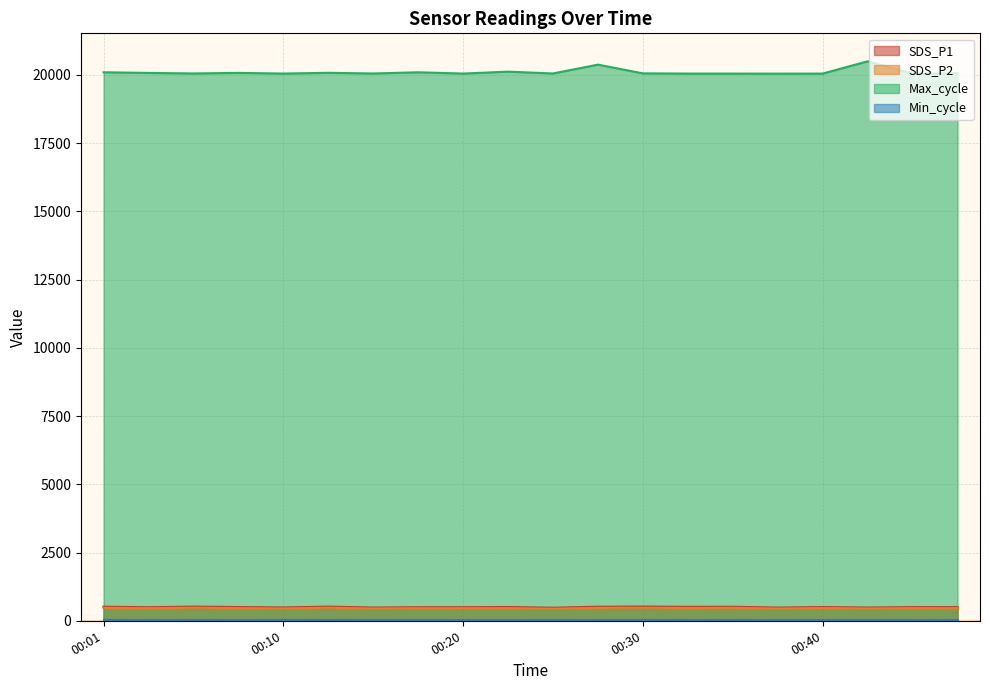

True or false: SDS_P1 and SDS_P2 intersect in this chart.

False